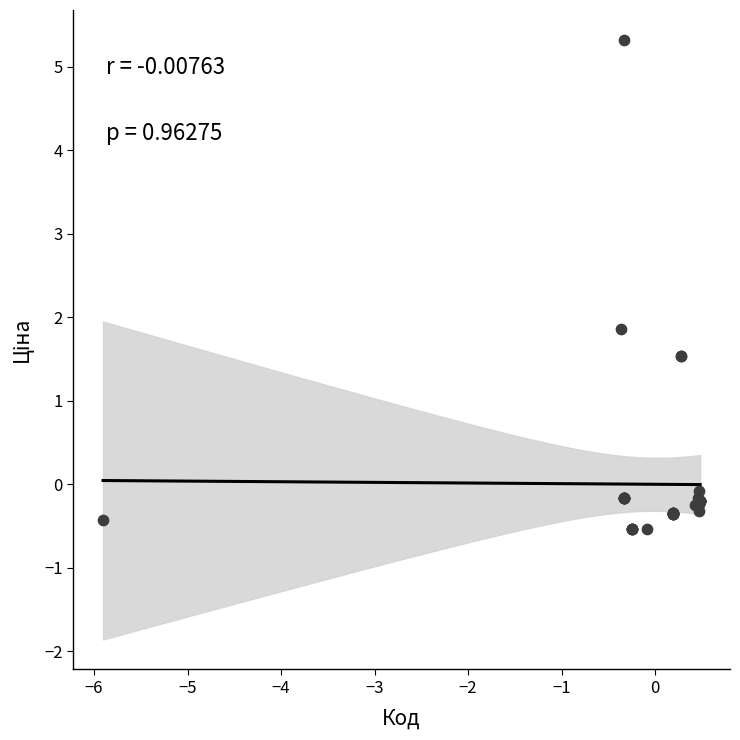

What Y value in the scatter plot is closest to 2?

1.9